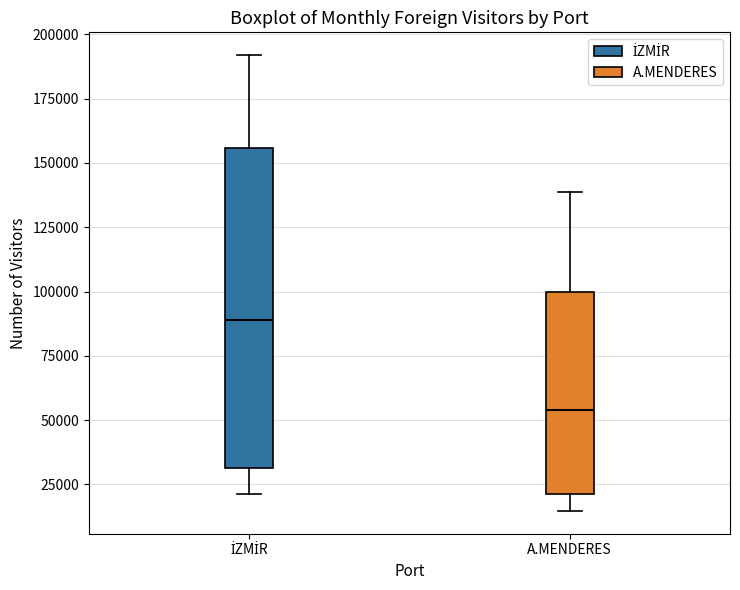

Where does the upper whisker of the box for A.MENDERES end on the y-axis? The values are not printed on the chart, so give them approximately, as read against the axis.

140000